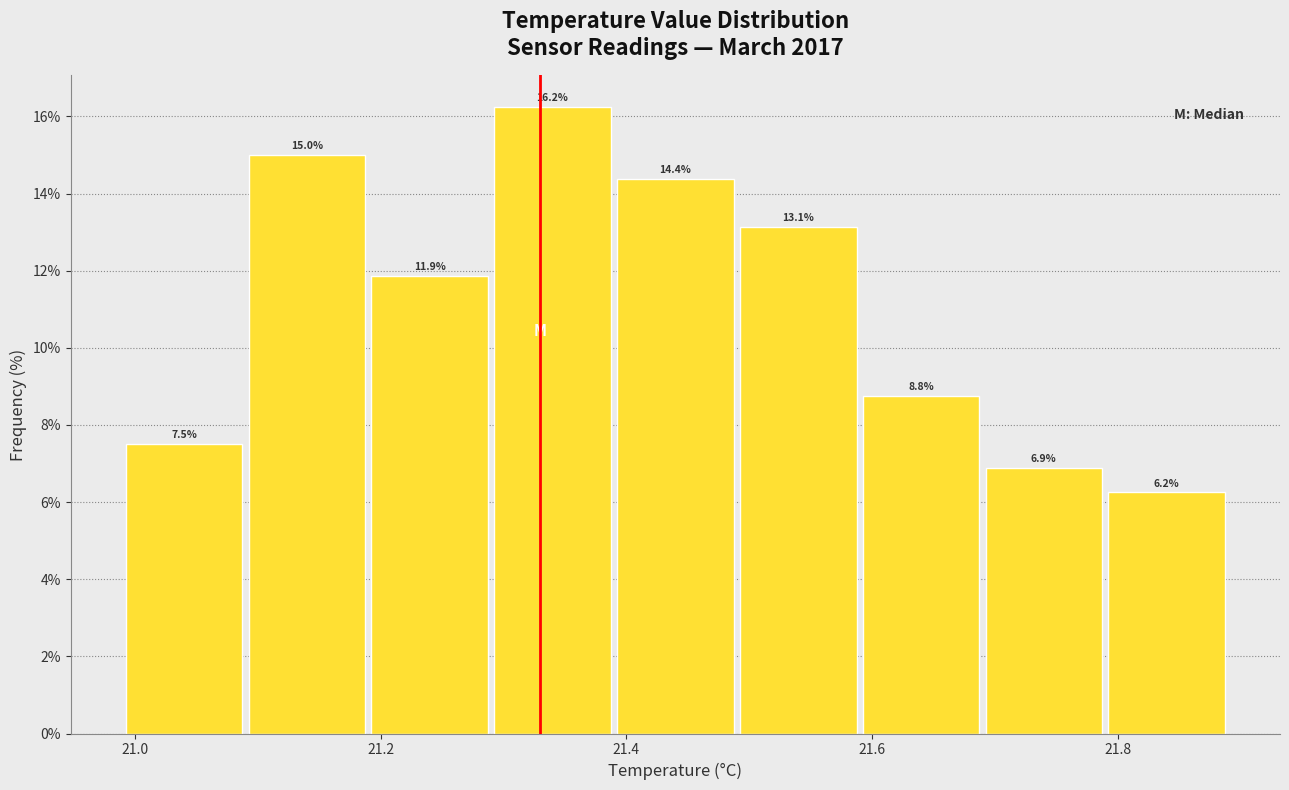

Reading left to right, transcribe this chart: for each bar, give the range it covers on the x-axis and its height. The bar edges are not printed on the chart, so give them approximately, as read against the axis.

20.99 to 21.09: 7.5
21.09 to 21.19: 15.0
21.19 to 21.29: 11.9
21.29 to 21.39: 16.2
21.39 to 21.49: 14.4
21.49 to 21.59: 13.1
21.59 to 21.69: 8.8
21.69 to 21.79: 6.9
21.79 to 21.89: 6.2